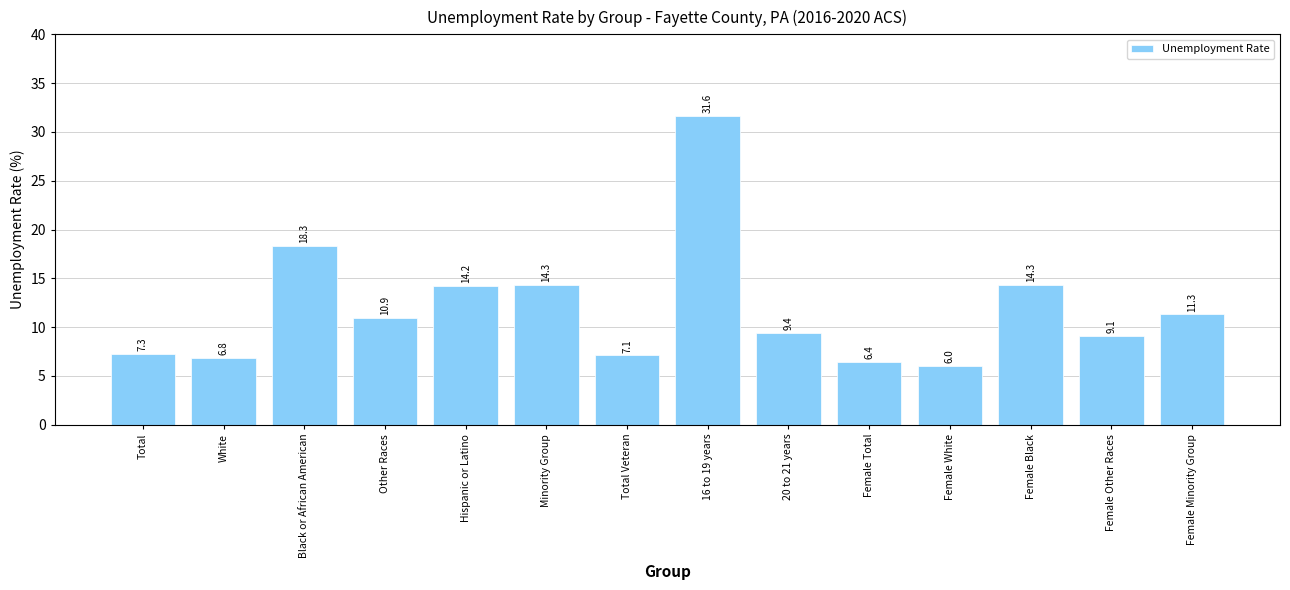

At which label is the value closest to 18?

Black or African American